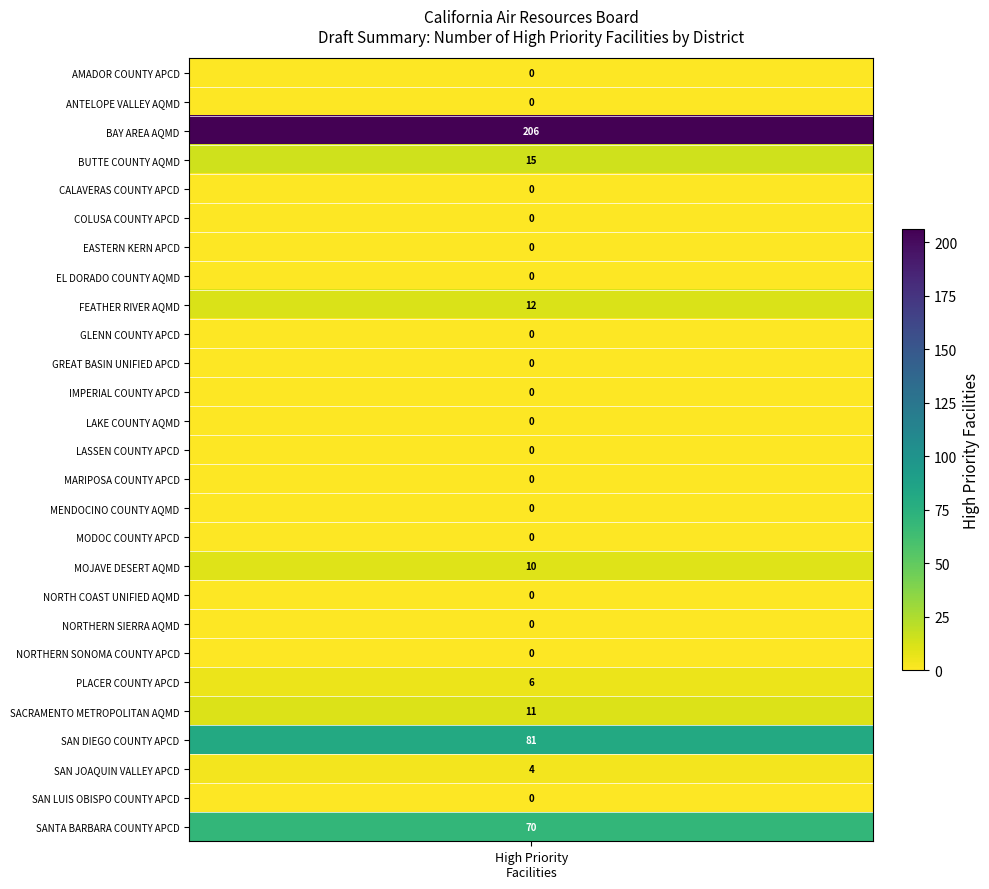

Reading left to right, extract all data points from this chart.

0	0	206	15	0	0	0	0	12	0	0	0	0	0	0	0	0	10	0	0	0	6	11	81	4	0	70